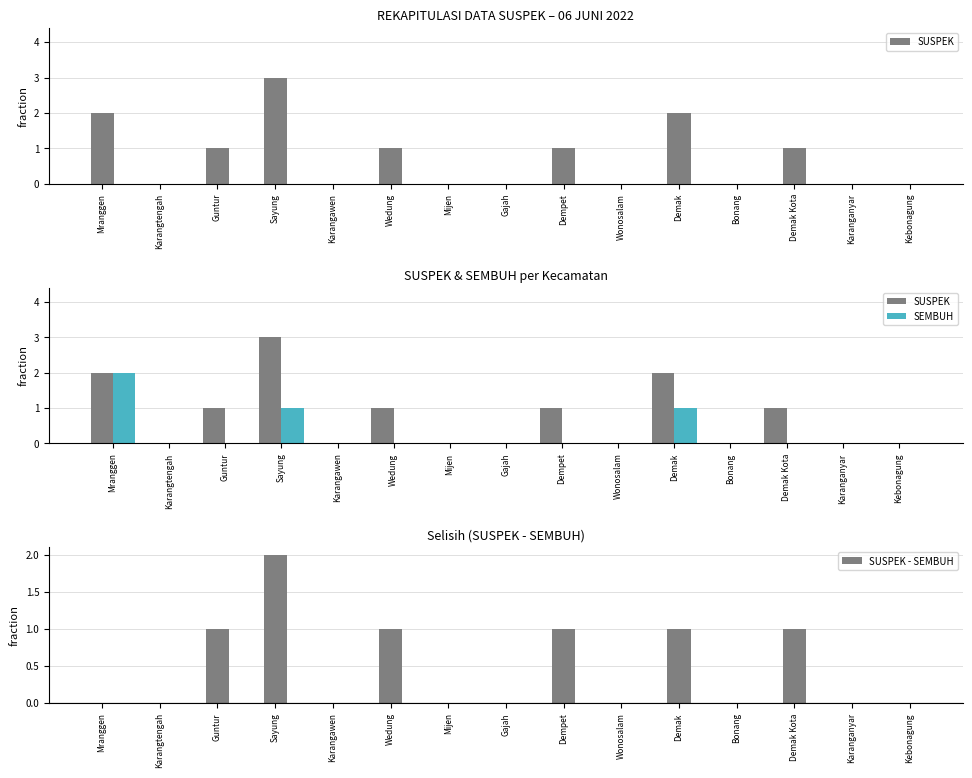

Rank the series at Gajah from highest to lowest value.

SUSPEK, SEMBUH, SUSPEK - SEMBUH